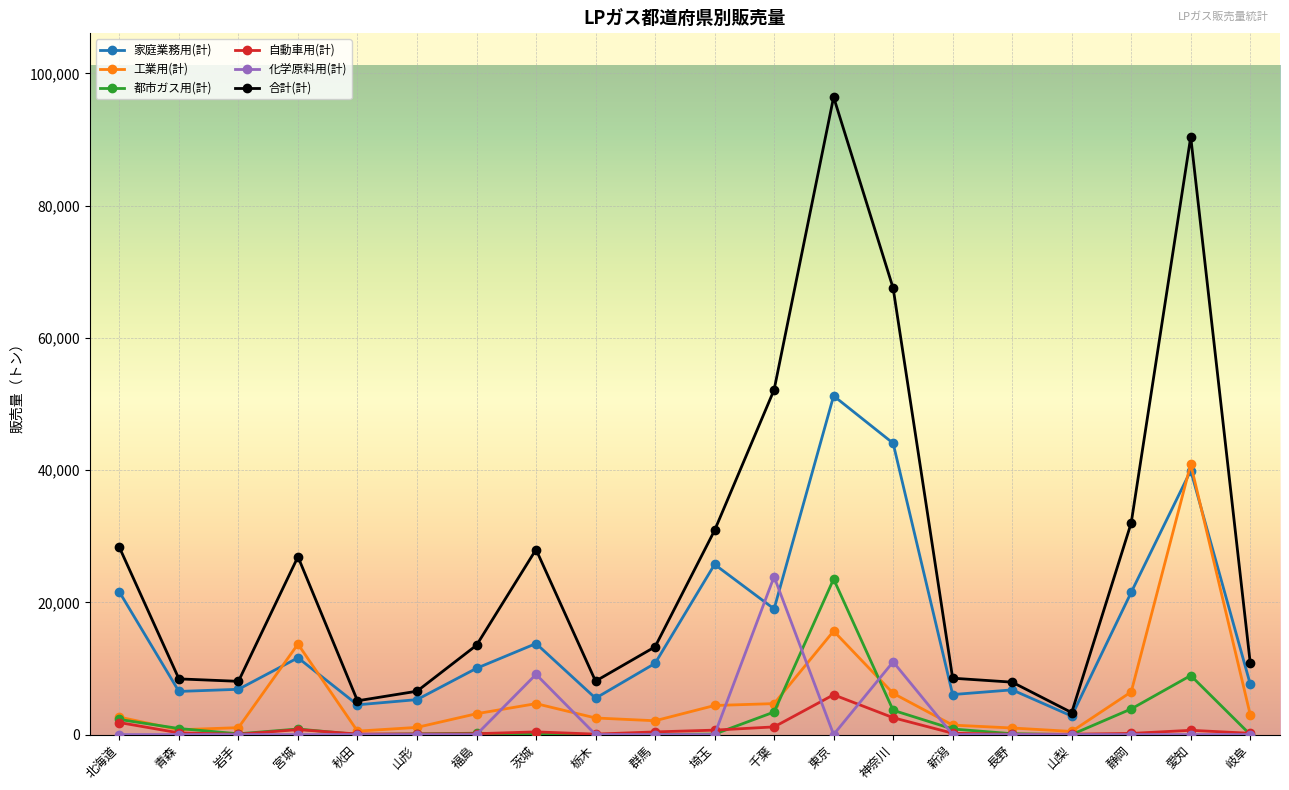

What is the label of the 3rd point from the left?

岩手